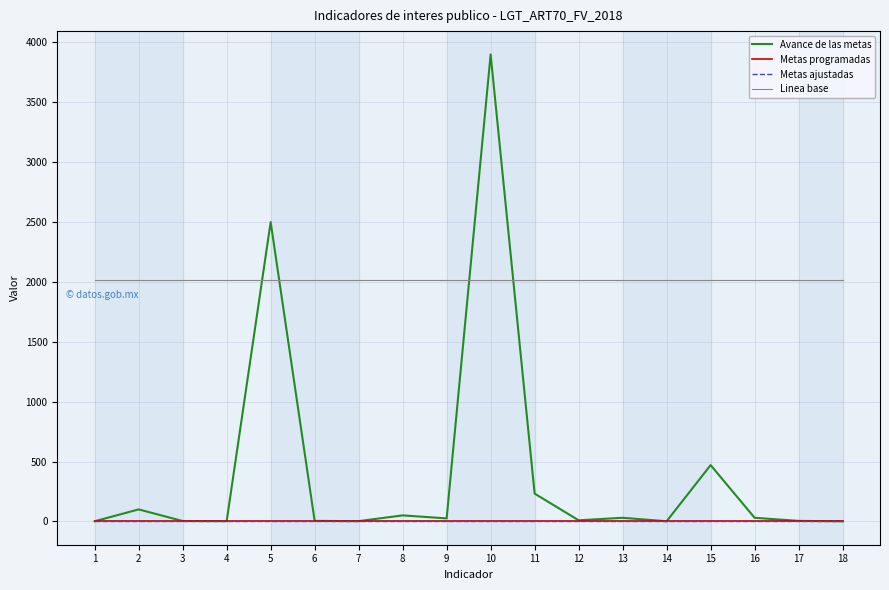

Which series has the largest total across all categories?

Linea base